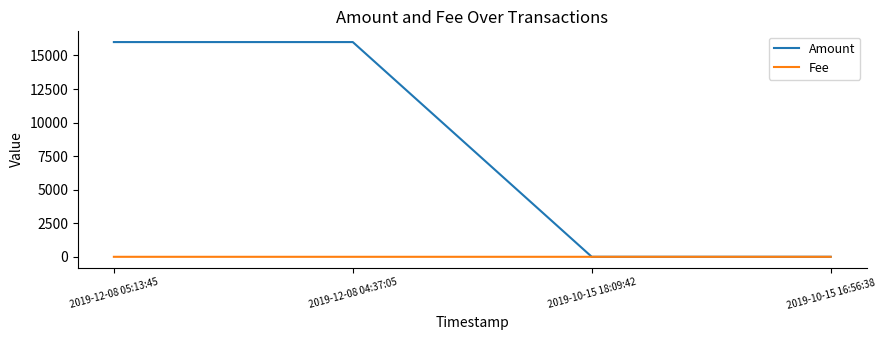

Rank the series by their average value, from lowest to highest.

Fee, Amount